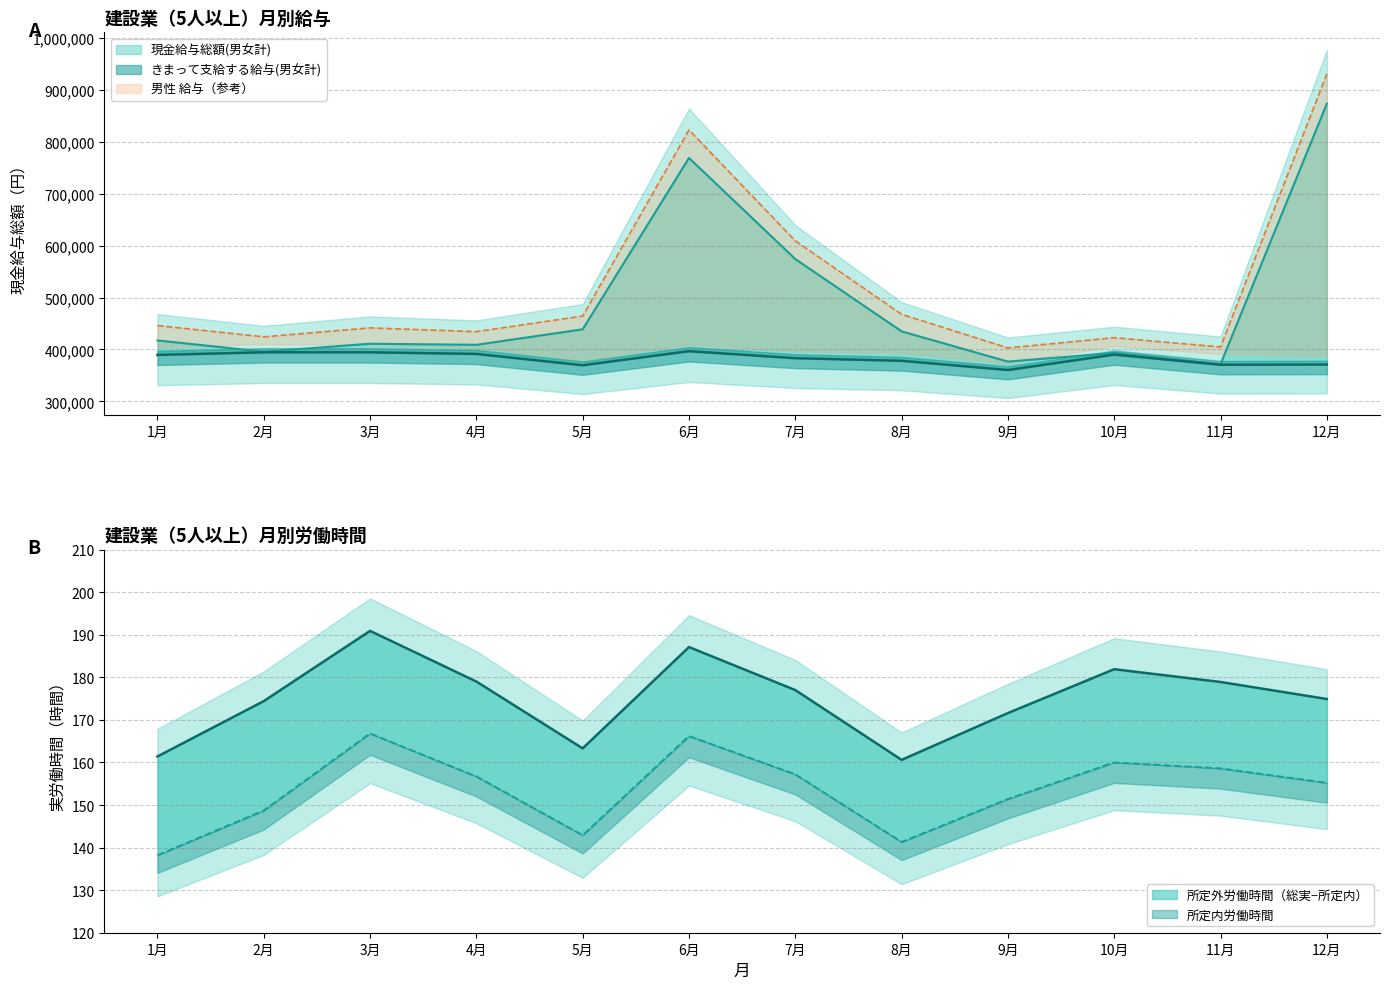

What is the greatest value displayed?

930823.0